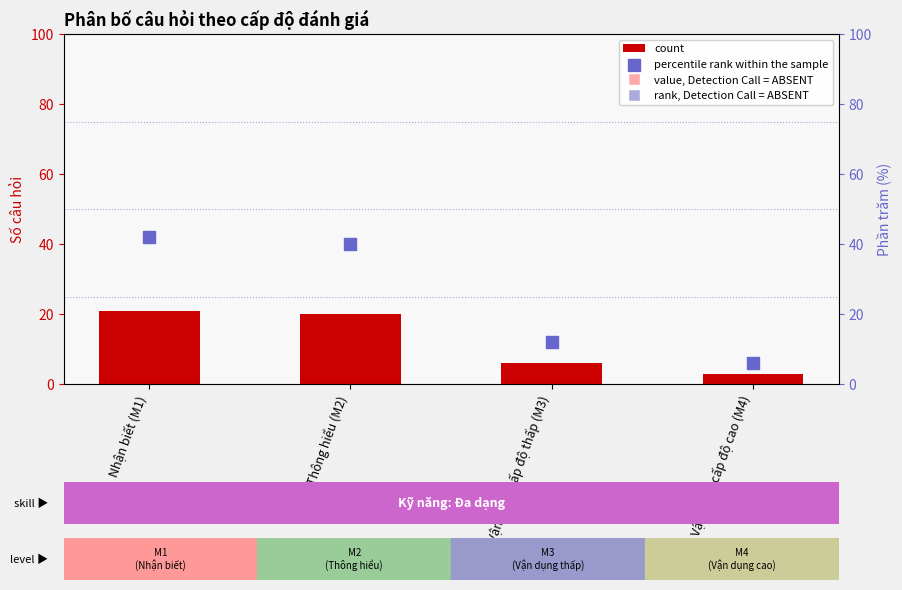

Which series has the widest spread of Y values?

percentile rank within the sample